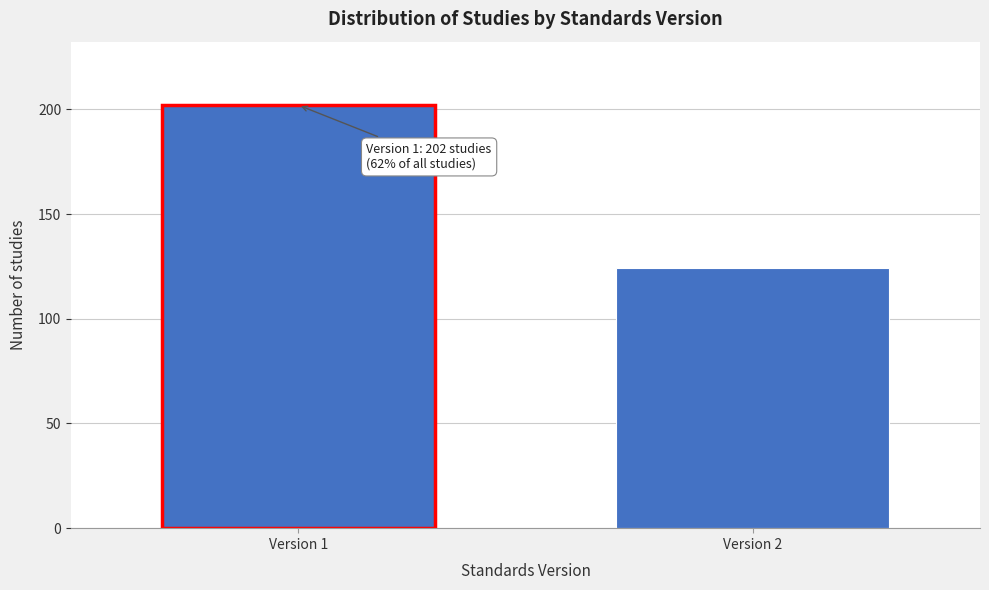

Reading right to left, what are all the values shown in this chart?

124	202